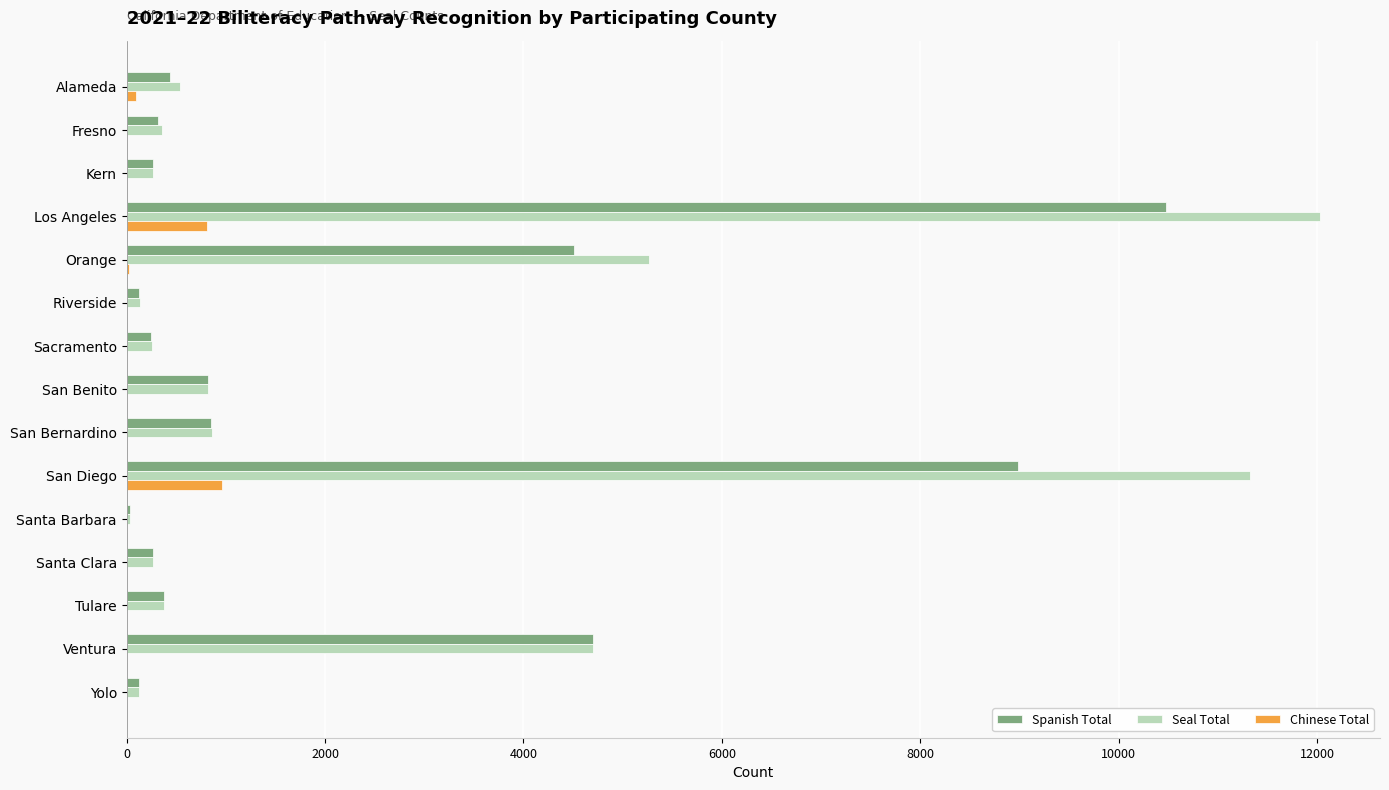

The value of Chinese Total at Los Angeles is 809. True or false?

True